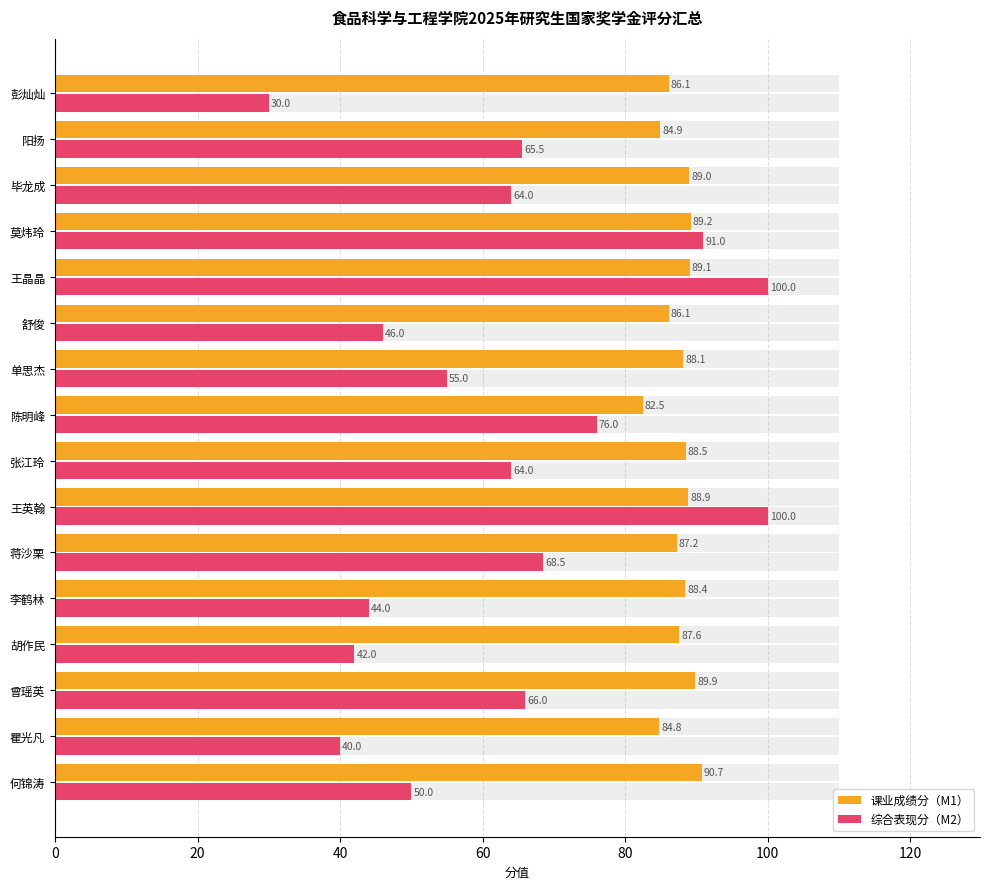

List the series in order of their overall mean, lowest first.

综合表现分（M2）, 课业成绩分（M1）